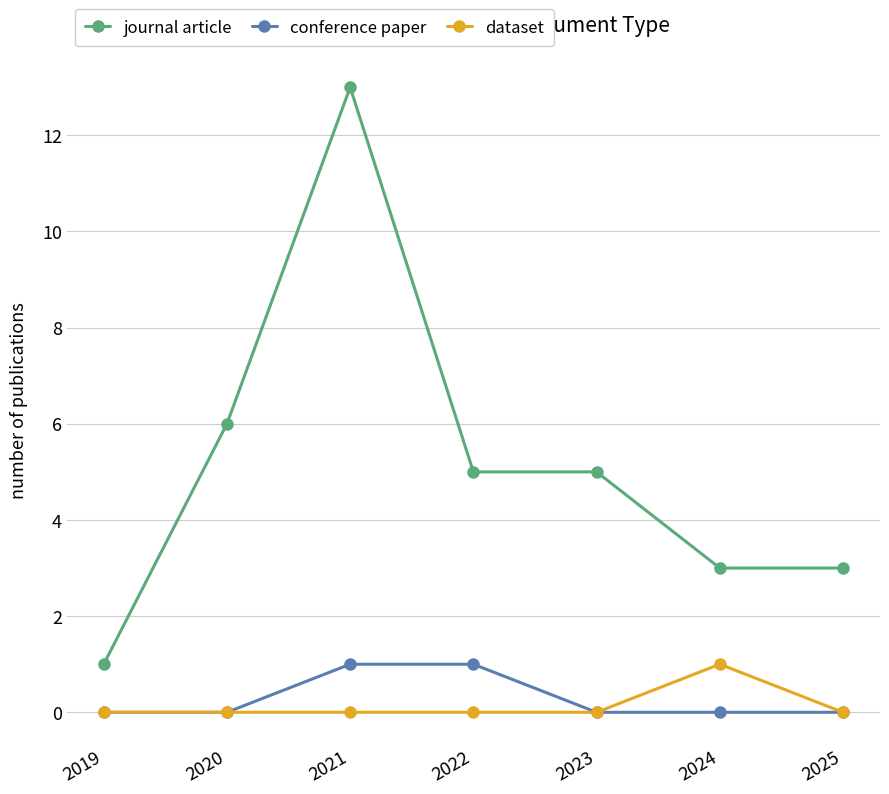

How many lines are shown in the chart?

3